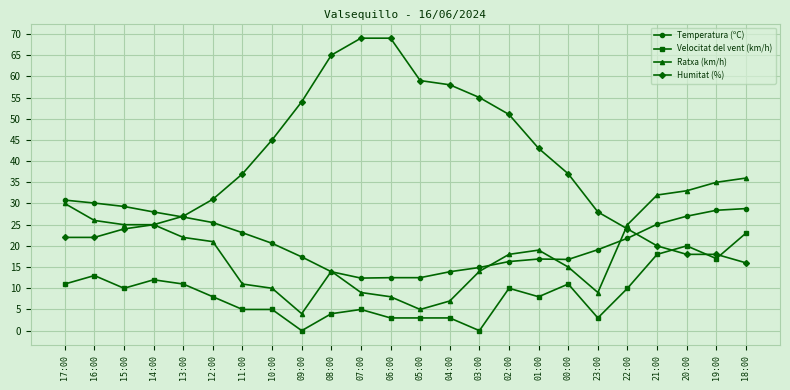

List the series in order of their peak value, lowest first.

Velocitat del vent (km/h), Temperatura (ºC), Ratxa (km/h), Humitat (%)